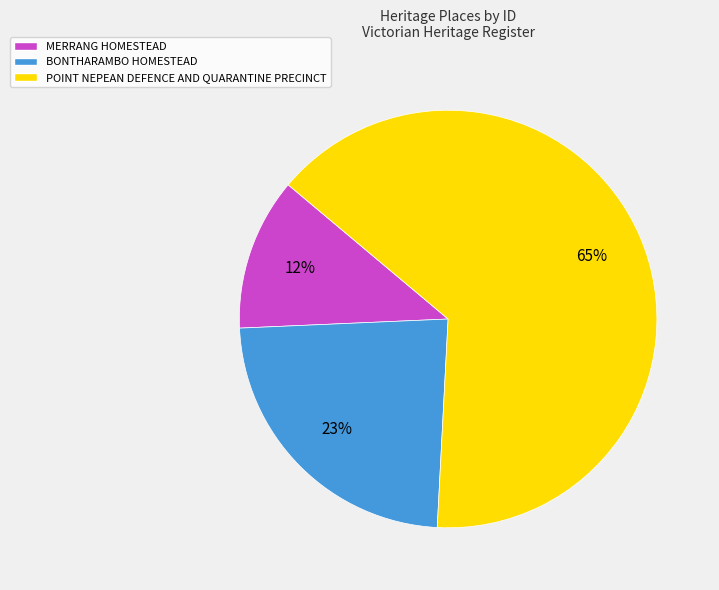

Count the number of slices in the pie.

3